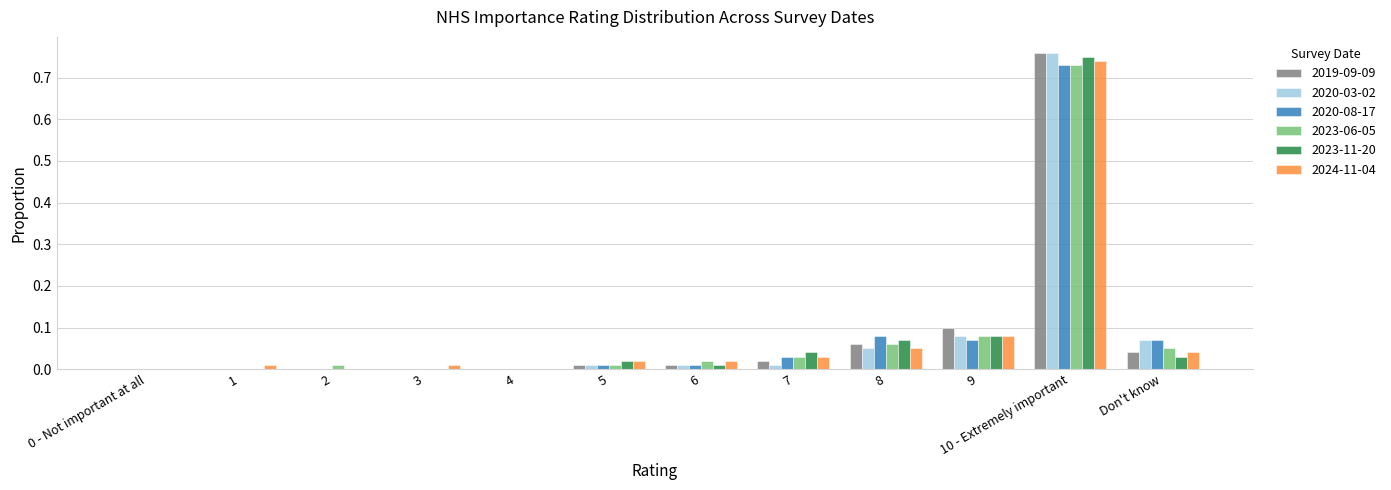

At which category is the sum across all series the highest?

10 - Extremely important